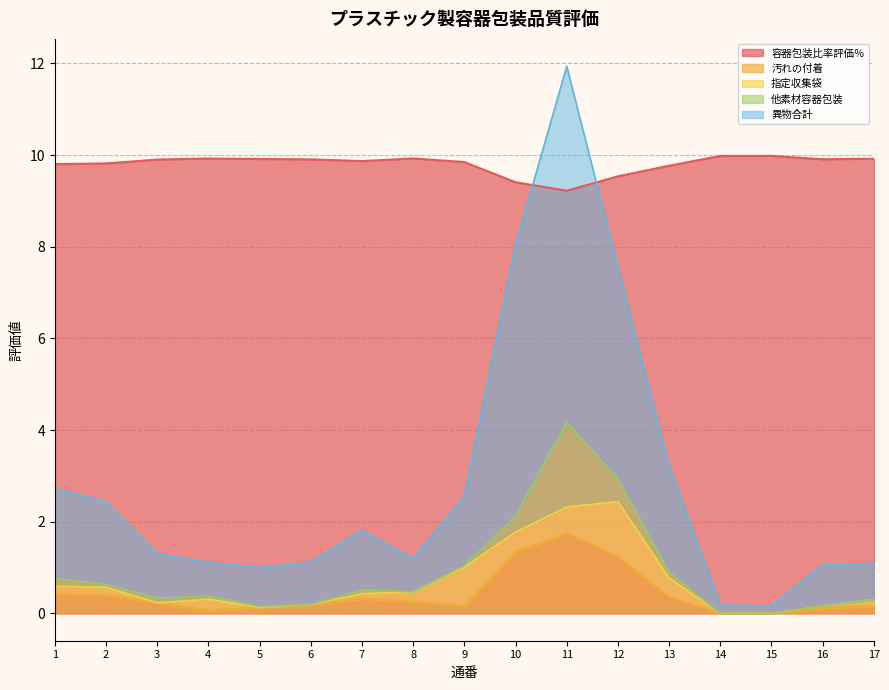

At which category does 異物合計 reach its first local valley?

5